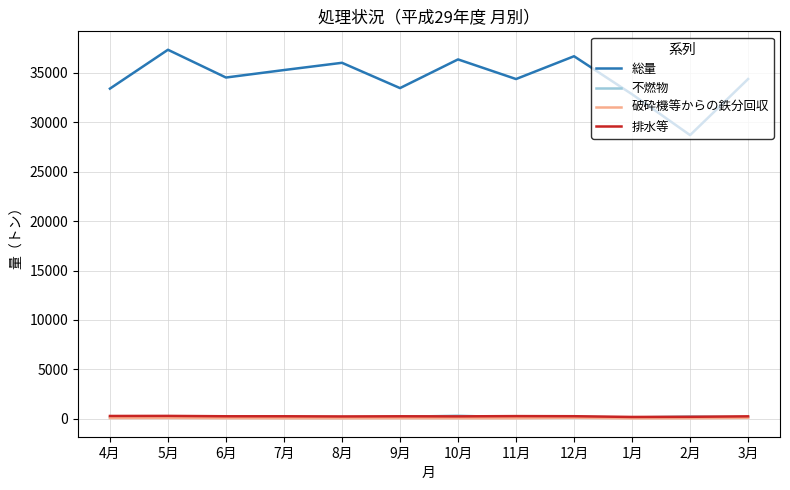

What is the minimum value for 不燃物?

106